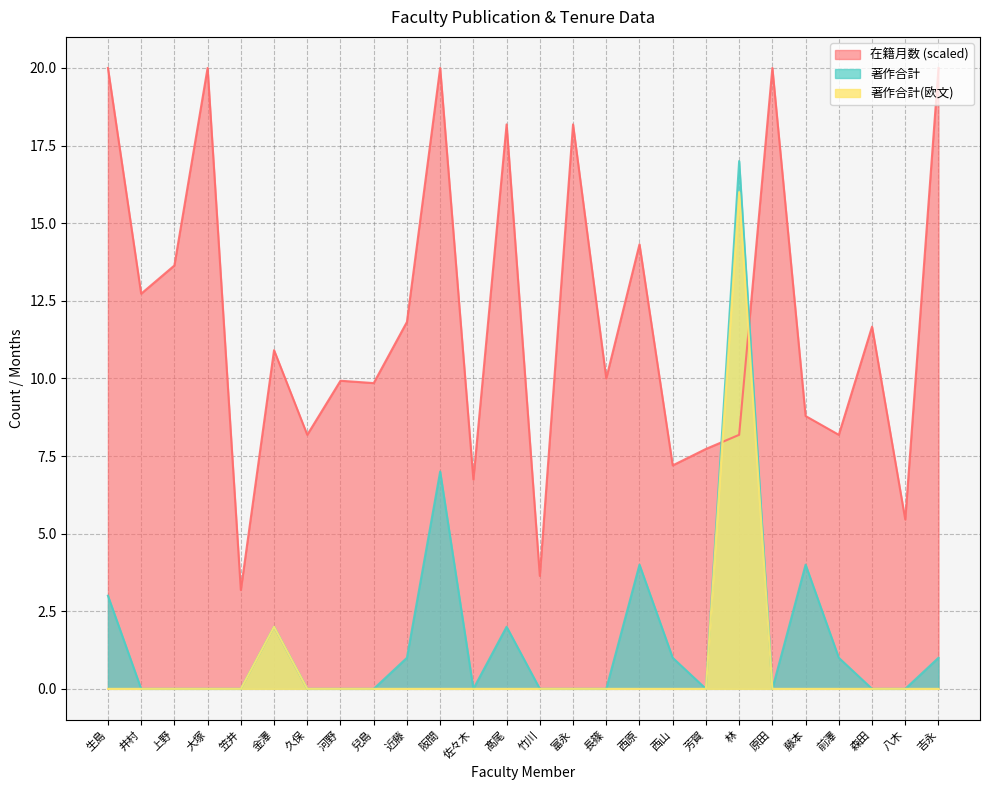

Between 上野 and 河野, which series saw the biggest shift?

在籍月数 (scaled)